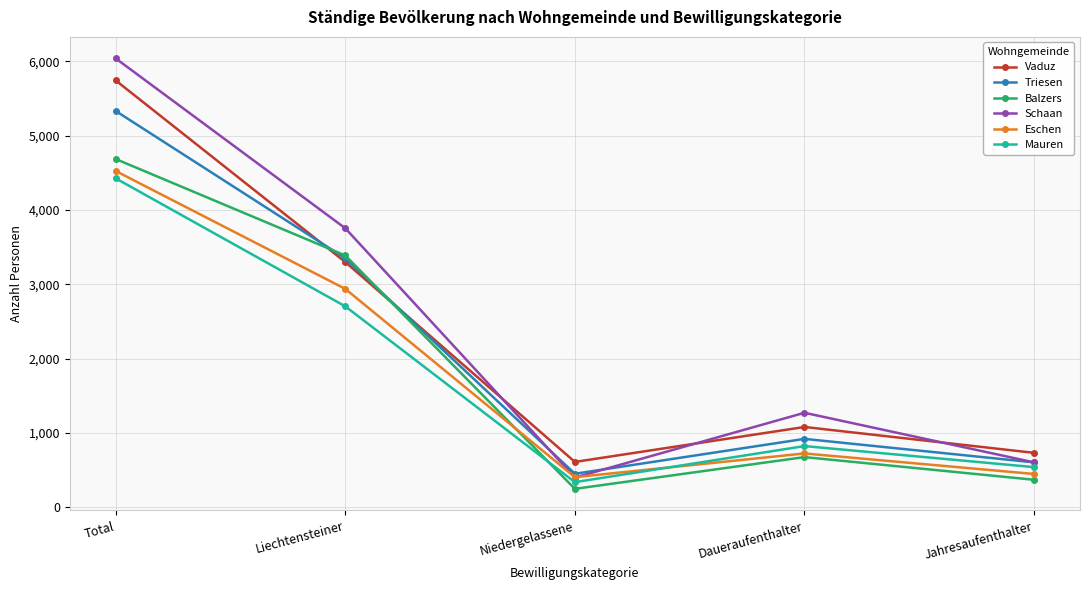

Which series has the largest range (max minus min)?

Schaan